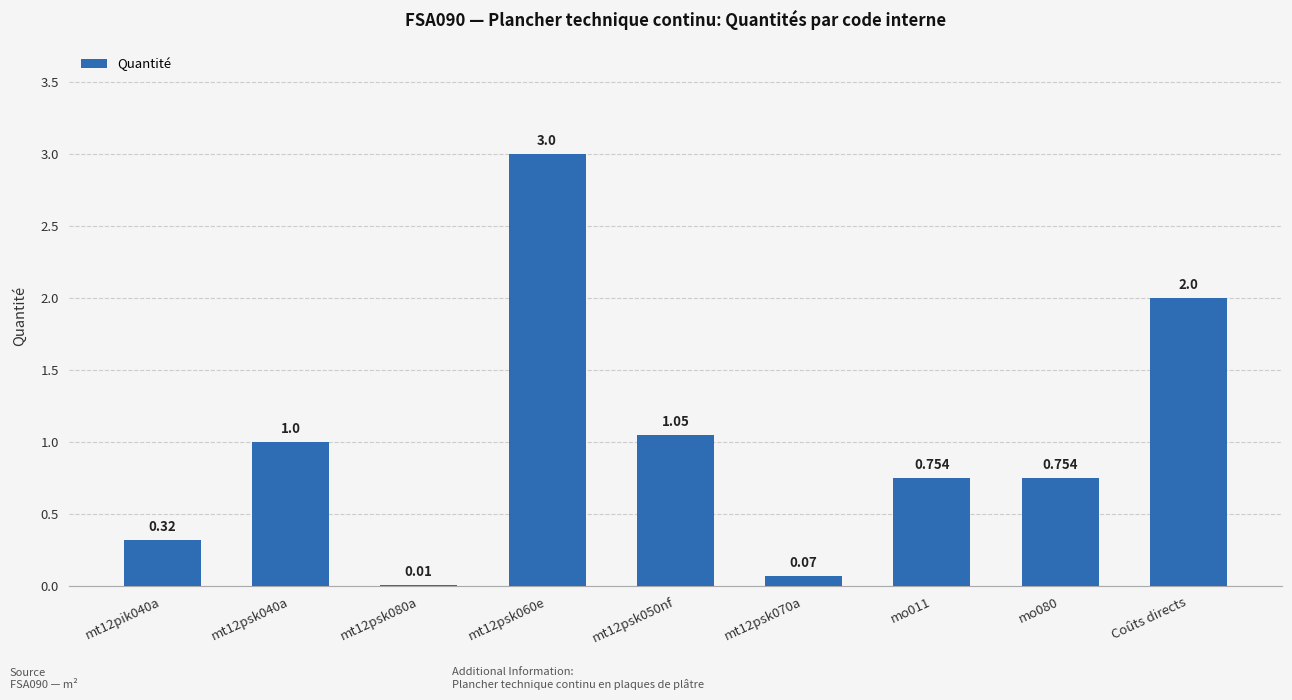

Which has a higher value, Coûts directs or mt12pik040a?

Coûts directs